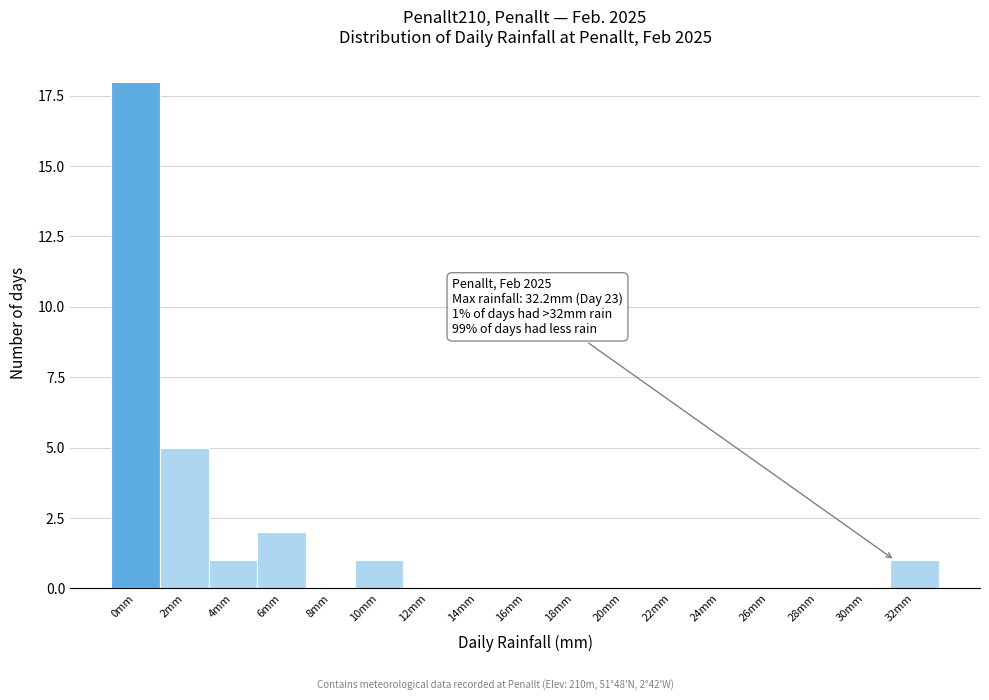

Reading left to right, transcribe all the data shown in this chart.

0mm=18	2mm=5	4mm=1	6mm=2	8mm=0	10mm=1	12mm=0	14mm=0	16mm=0	18mm=0	20mm=0	22mm=0	24mm=0	26mm=0	28mm=0	30mm=0	32mm=1